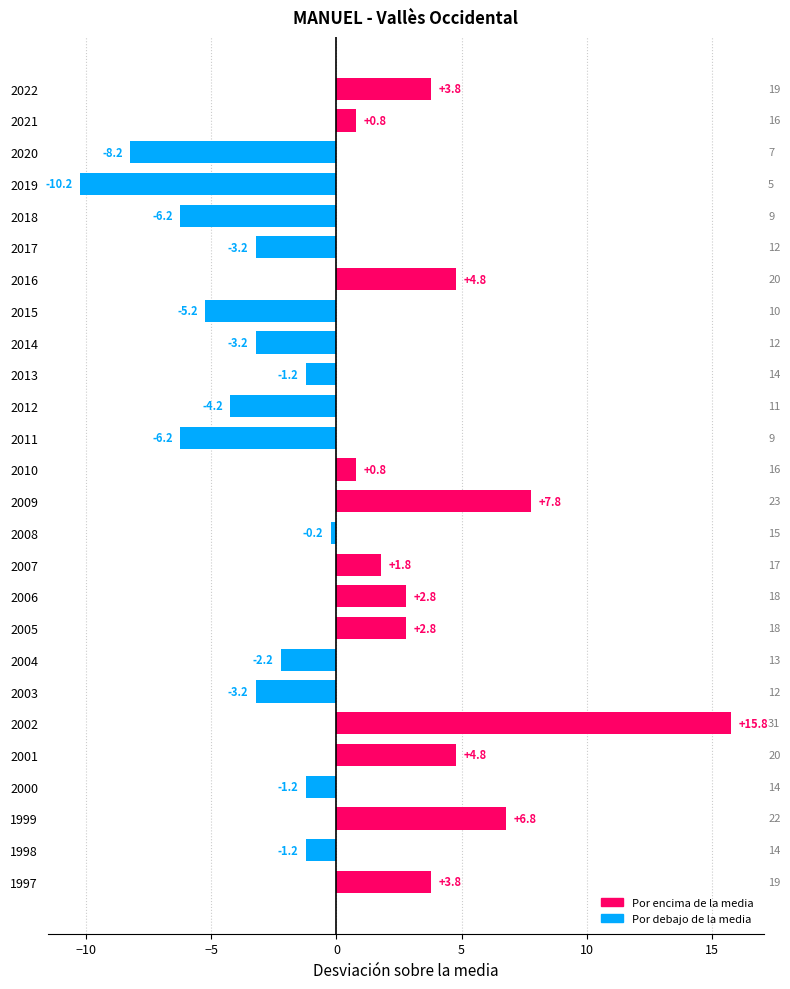

What is the difference between the values at 2016 and 2004?

7.0